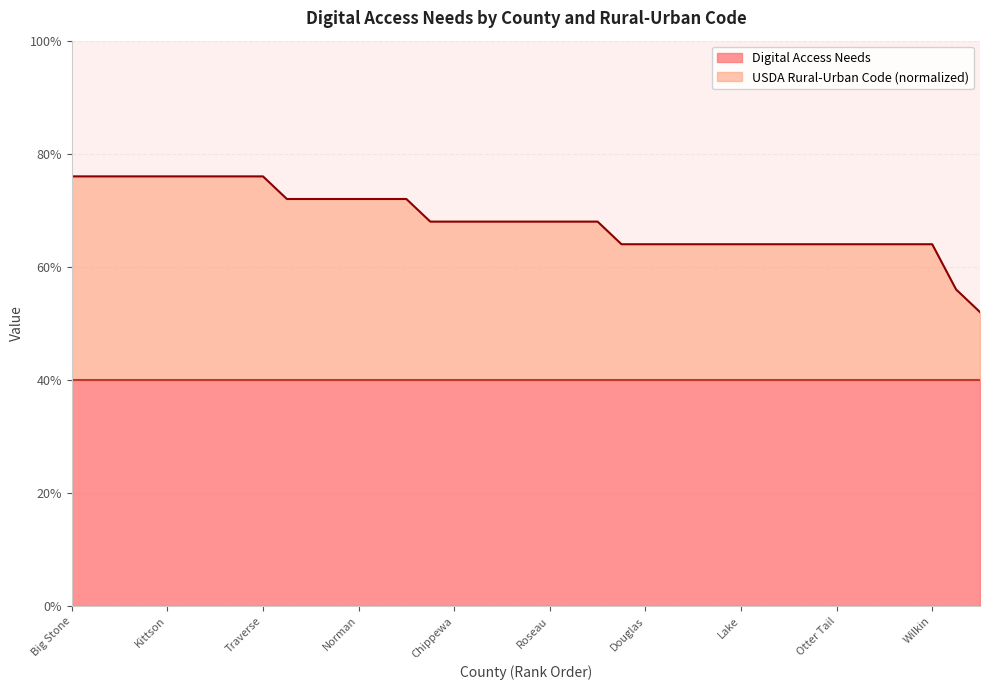

Reading left to right, transcribe all the data shown in this chart.

1.9	1.9	1.9	1.9	1.9	1.9	1.9	1.9	1.9	1.8	1.8	1.8	1.8	1.8	1.8	1.7	1.7	1.7	1.7	1.7	1.7	1.7	1.7	1.6	1.6	1.6	1.6	1.6	1.6	1.6	1.6	1.6	1.6	1.6	1.6	1.6	1.6	1.4	1.3